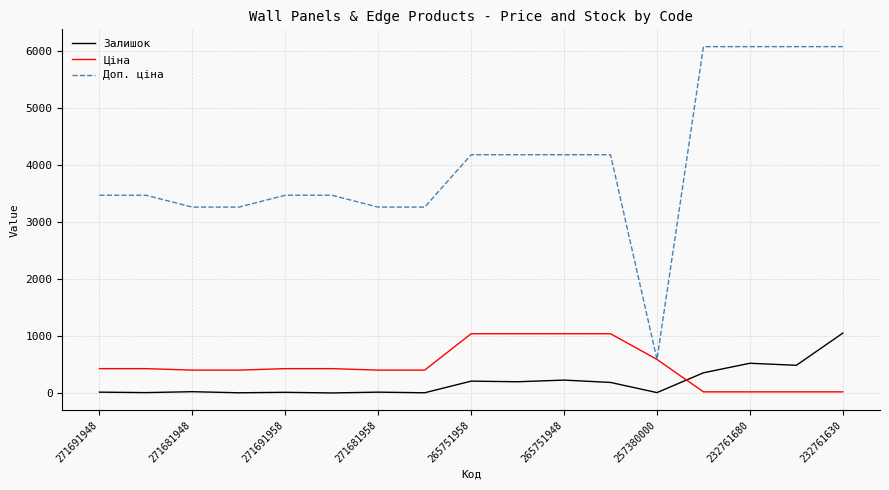

Which series has the largest total across all categories?

Доп. ціна